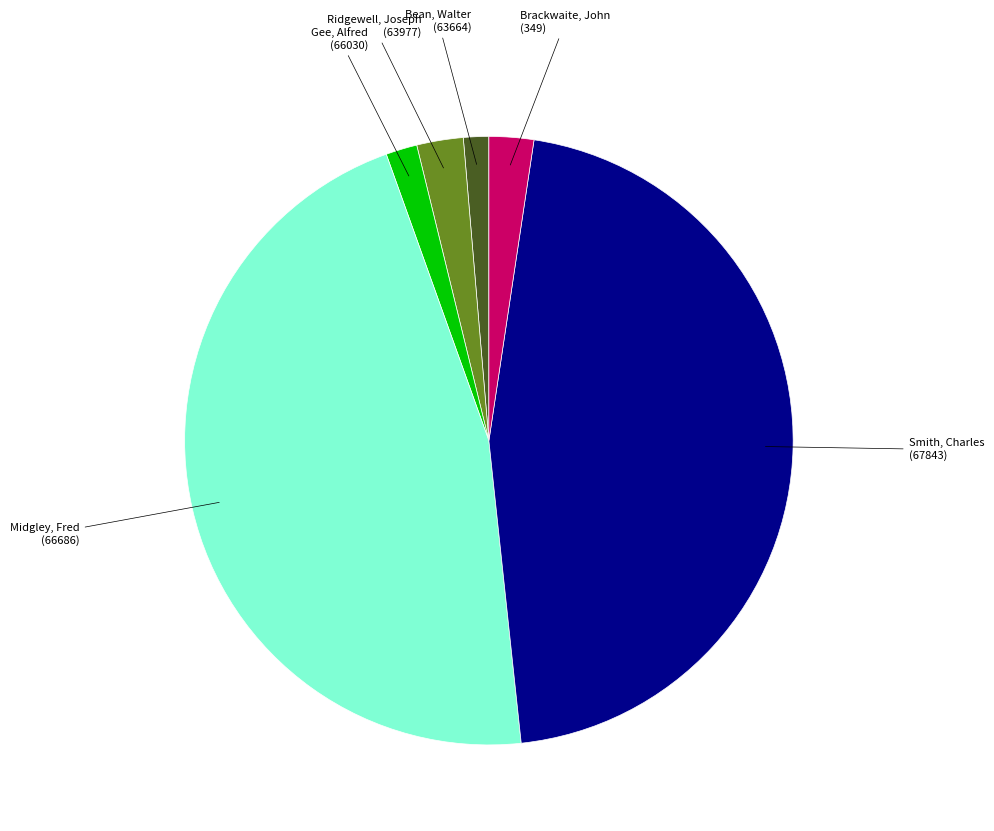

Is there any slice that represents more than half of the pie?

No